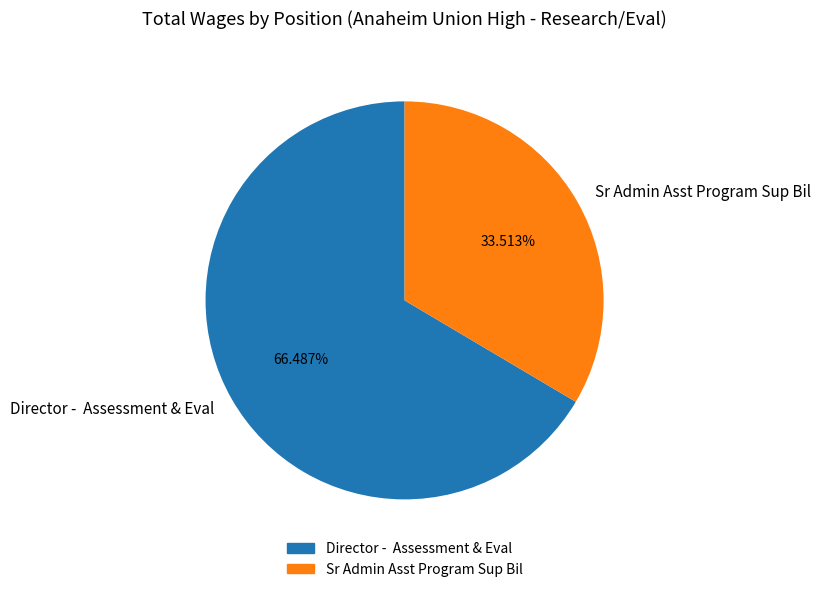

Is the sum of Director - Assessment & Eval and Sr Admin Asst Program Sup Bil greater than half?

Yes